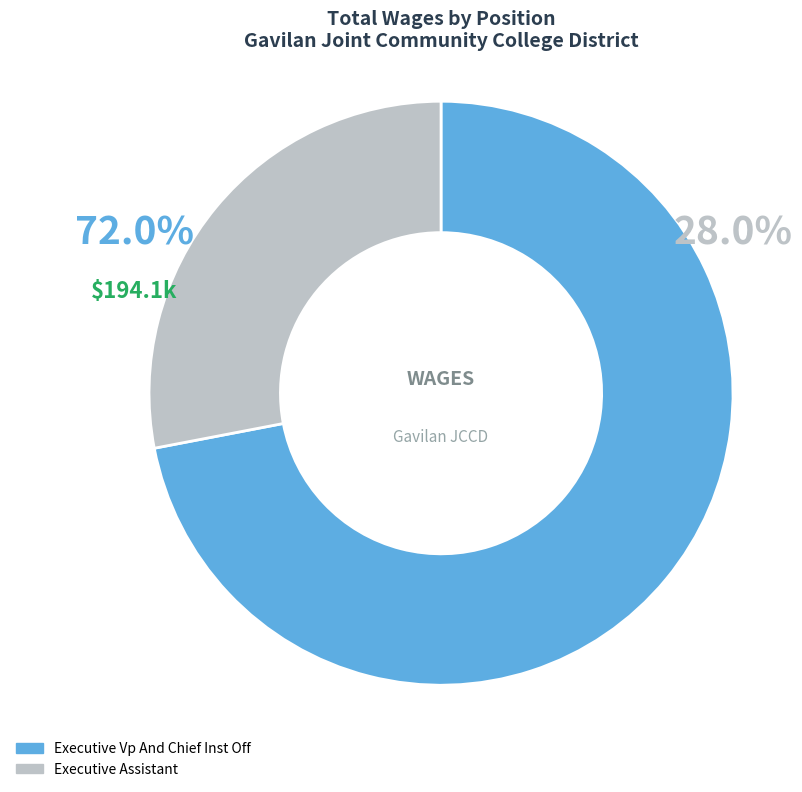

Is it true that Executive Assistant is 37% of the pie?

False